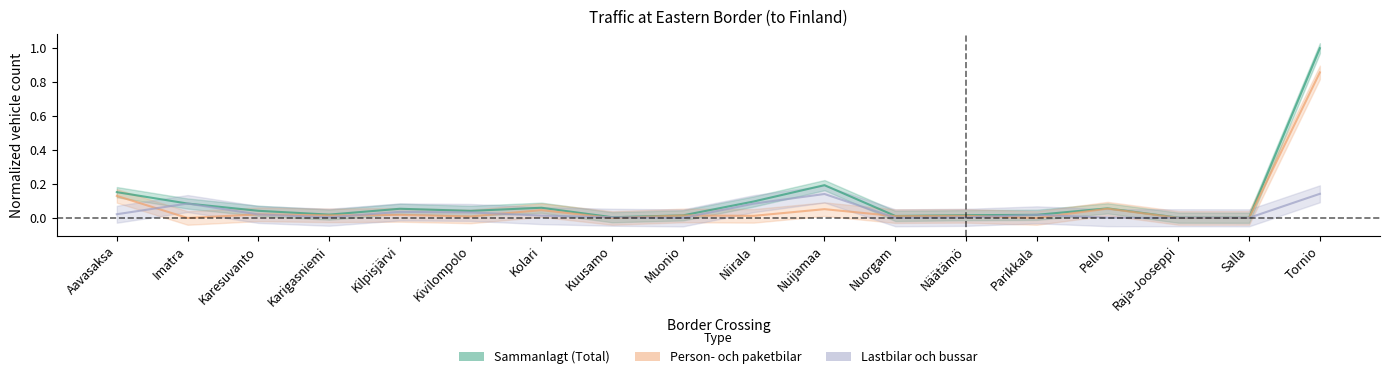

What is the difference between the highest and lowest values at Niirala?

0.1